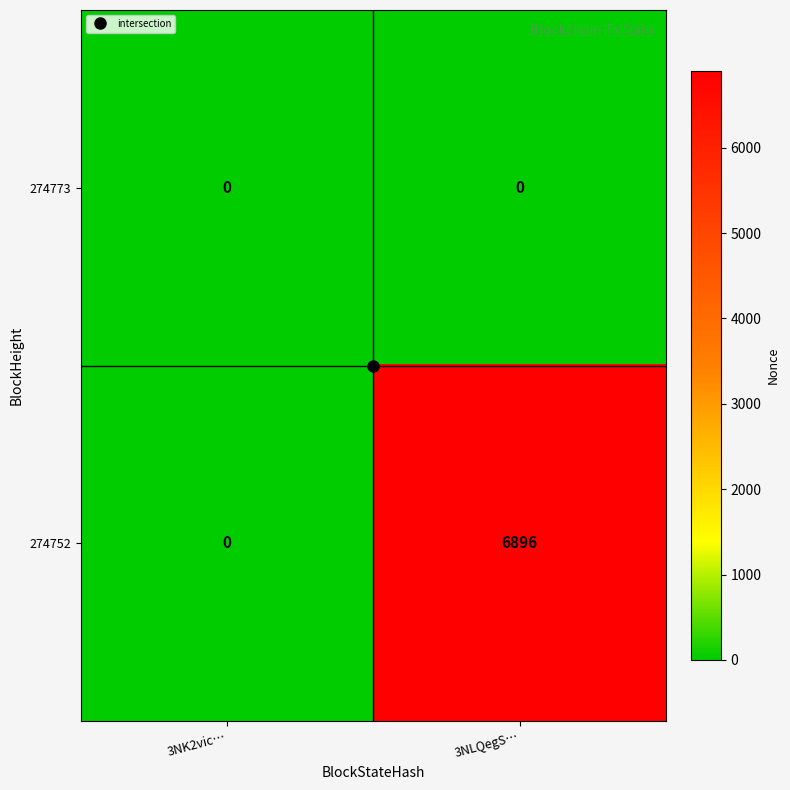

At which label is 274752 closest to 3448?

3NK2vic…